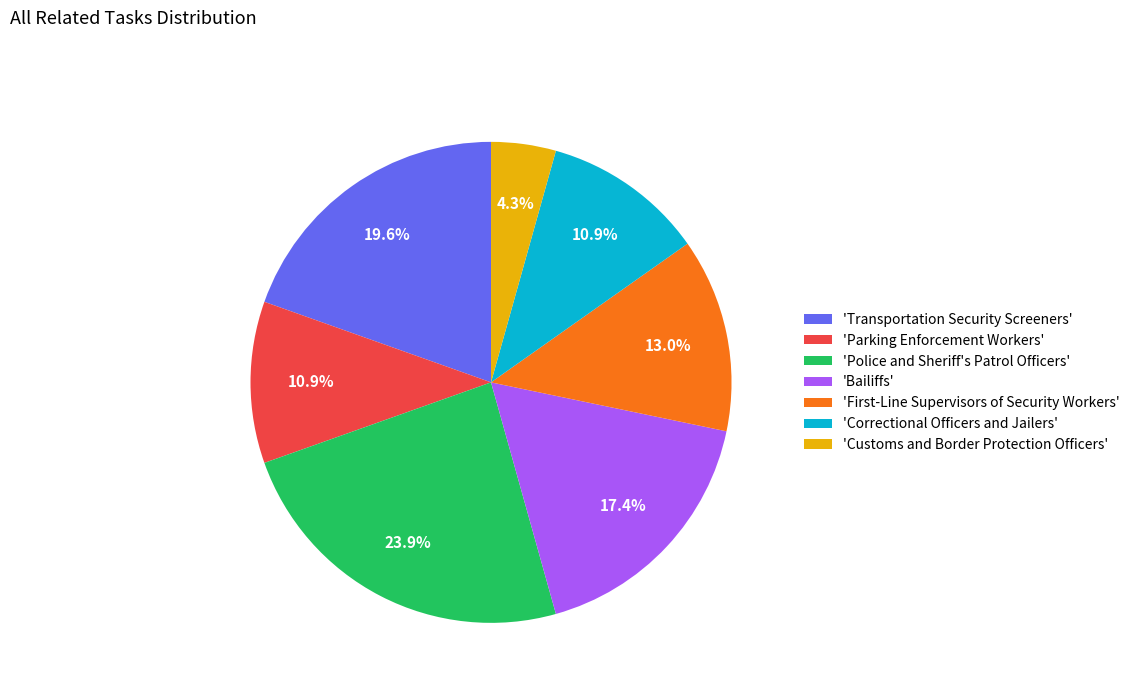

How much of the chart is everything except 'Bailiffs'?

82.6%